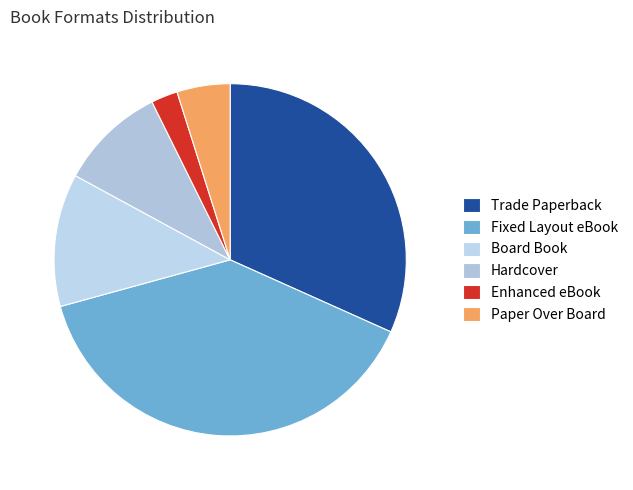

Count the number of slices in the pie.

6